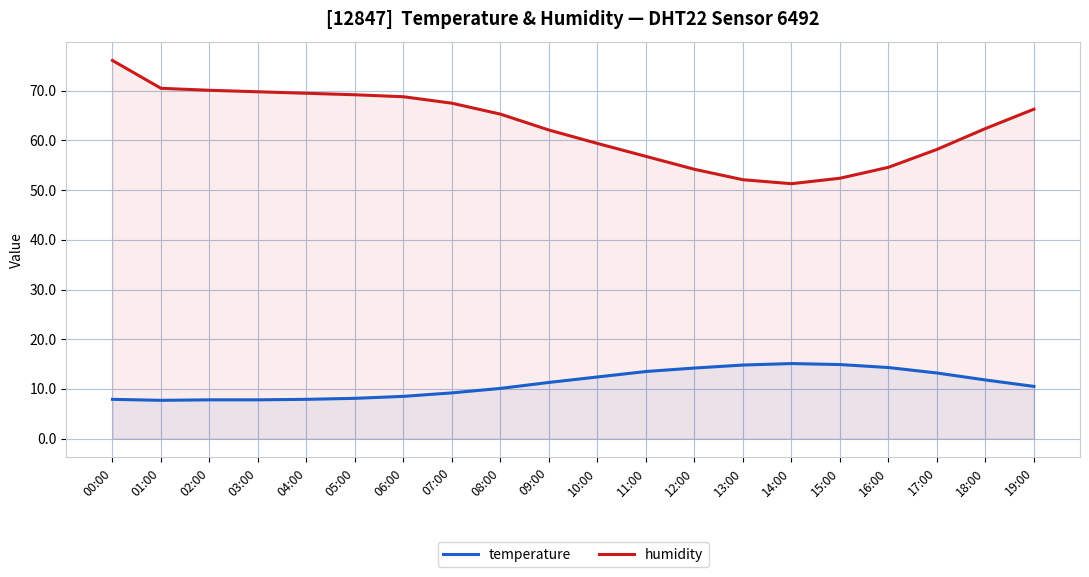

Which series has the largest total across all categories?

humidity